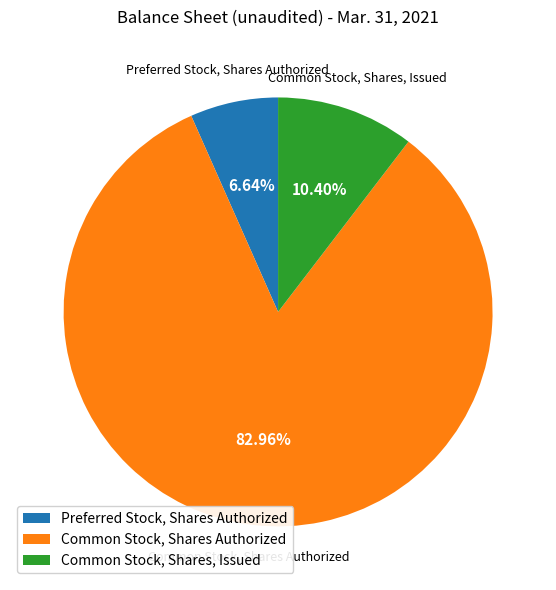

Is it true that Common Stock, Shares, Issued is 1% of the pie?

False